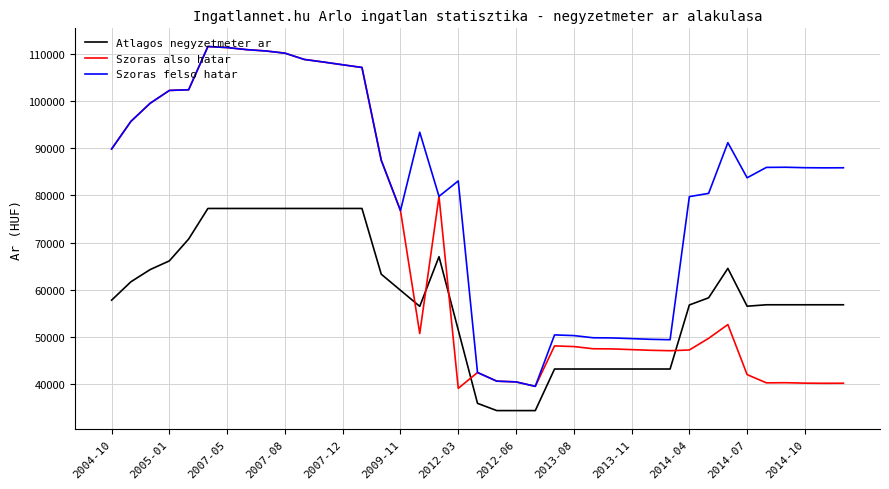

What is the sum of all Szoras also hatar values?

2697835